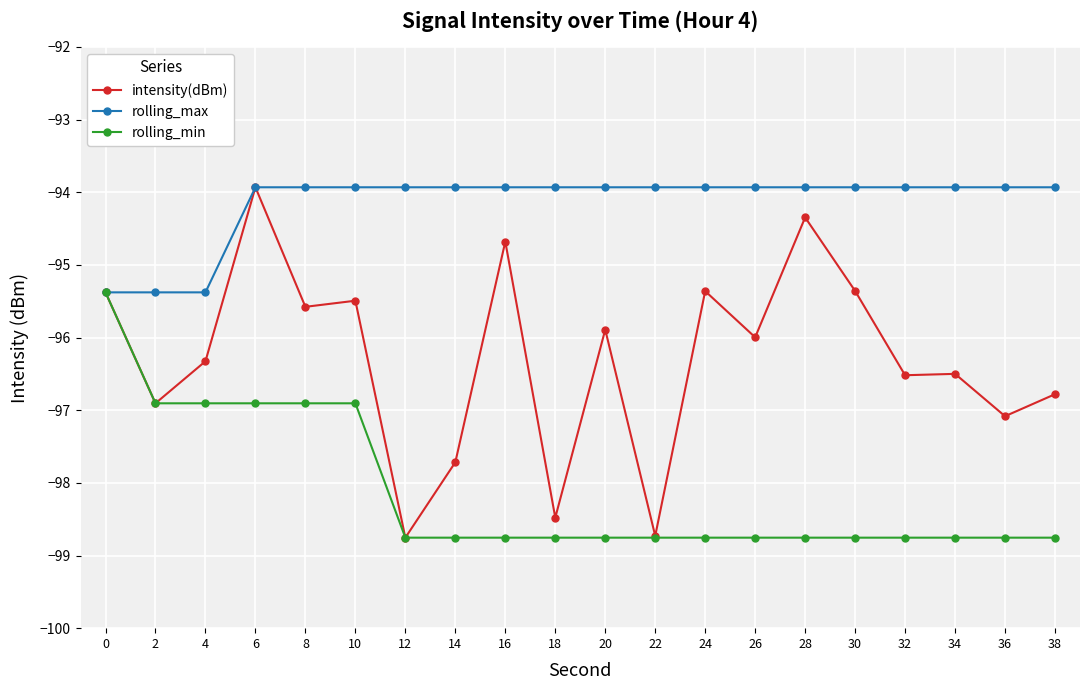

What are all the series names shown in the legend?

intensity(dBm), rolling_max, rolling_min